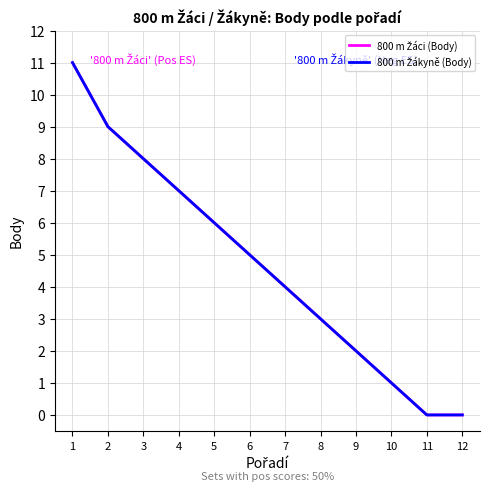

List the labels in order of 800 m Žákyně (Body) value, smallest first.

11, 12, 10, 9, 8, 7, 6, 5, 4, 3, 2, 1